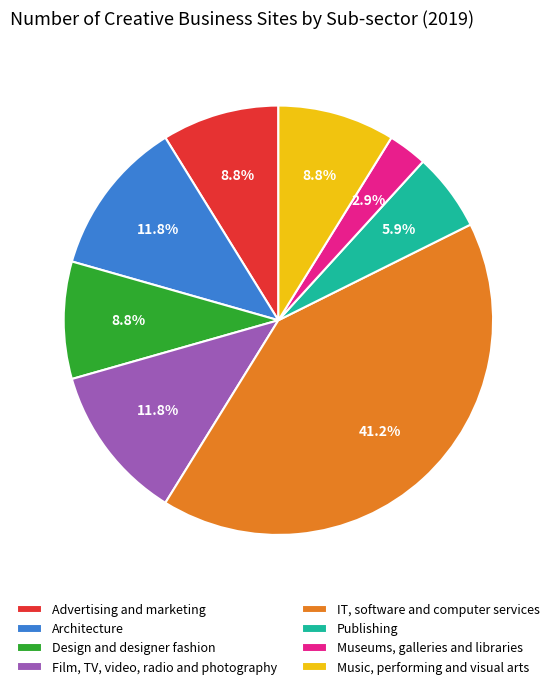

Between Film, TV, video, radio and photography and IT, software and computer services, which is larger?

IT, software and computer services